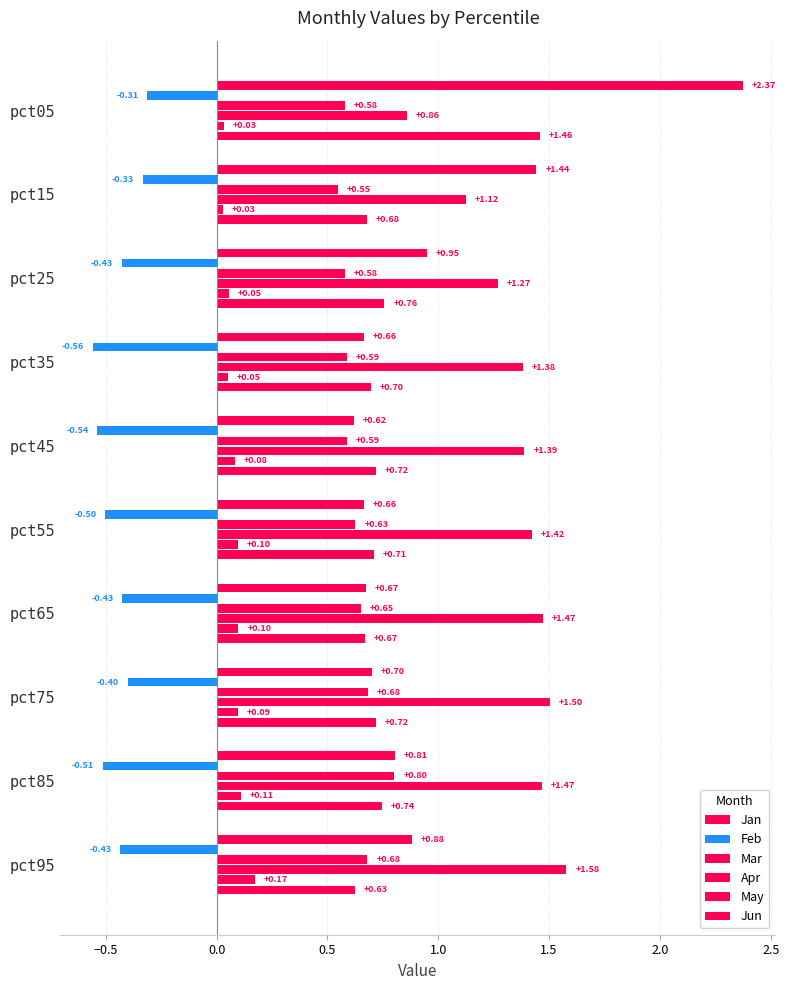

Count the number of categories in the chart.

10